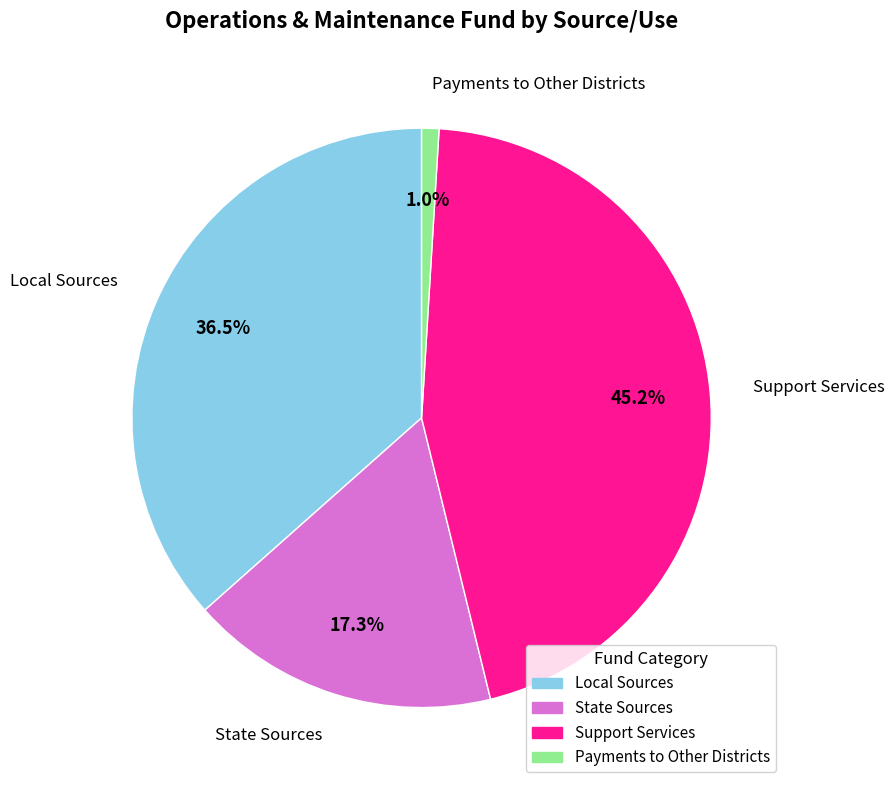

Count the number of slices in the pie.

4